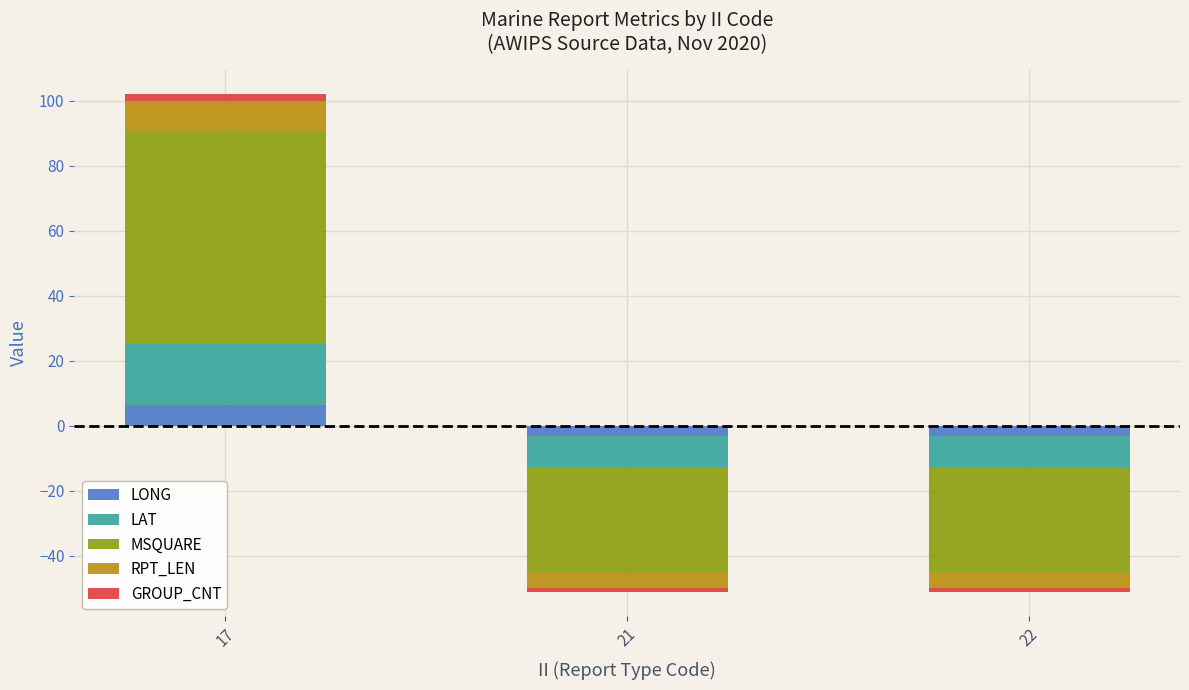

Which series has the largest total across all categories?

MSQUARE